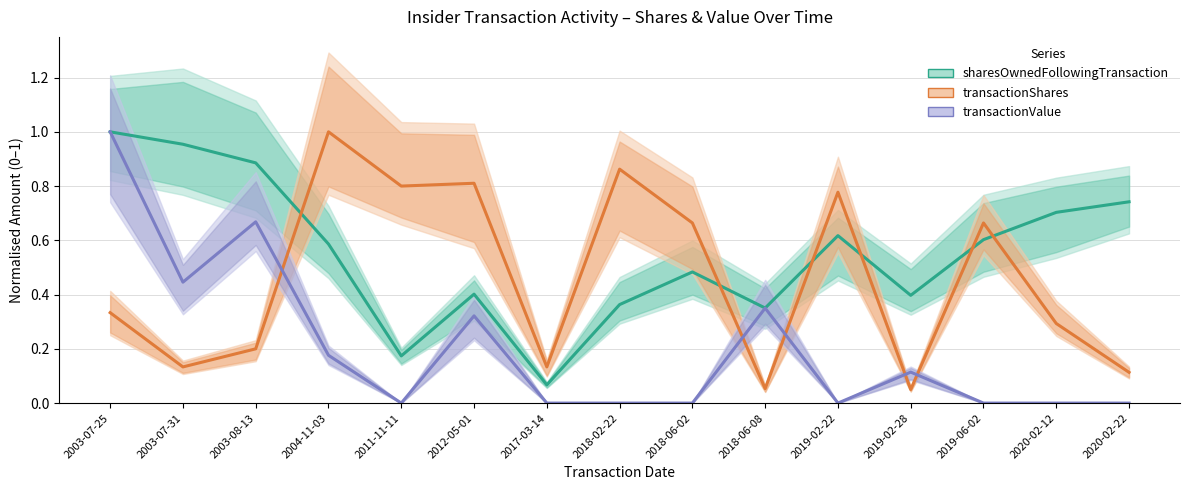

List the series in order of their peak value, highest first.

sharesOwnedFollowingTransaction, transactionShares, transactionValue